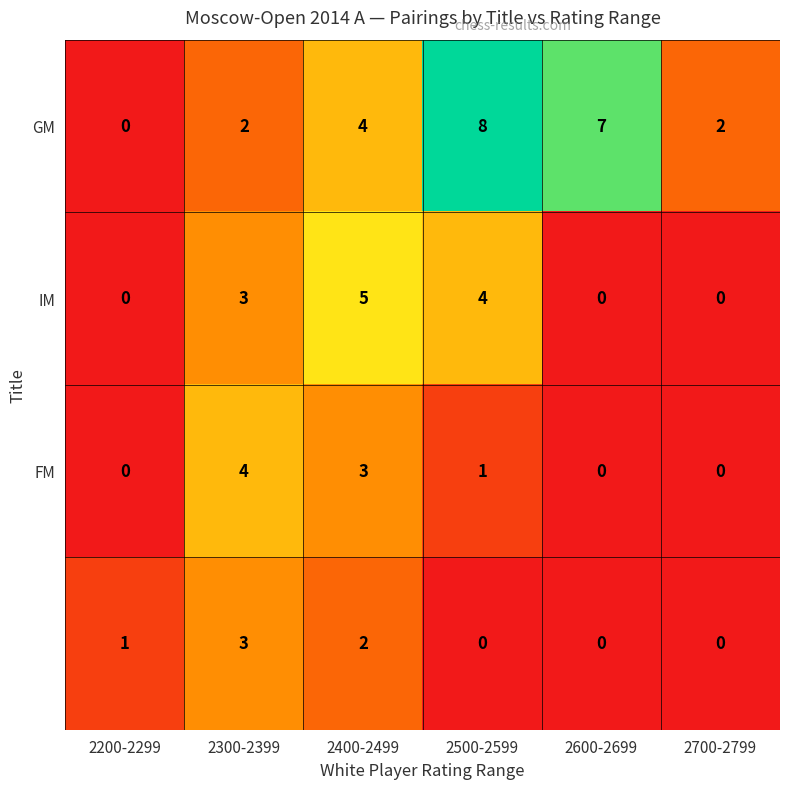

Which label corresponds to the largest value in the chart?

2500-2599